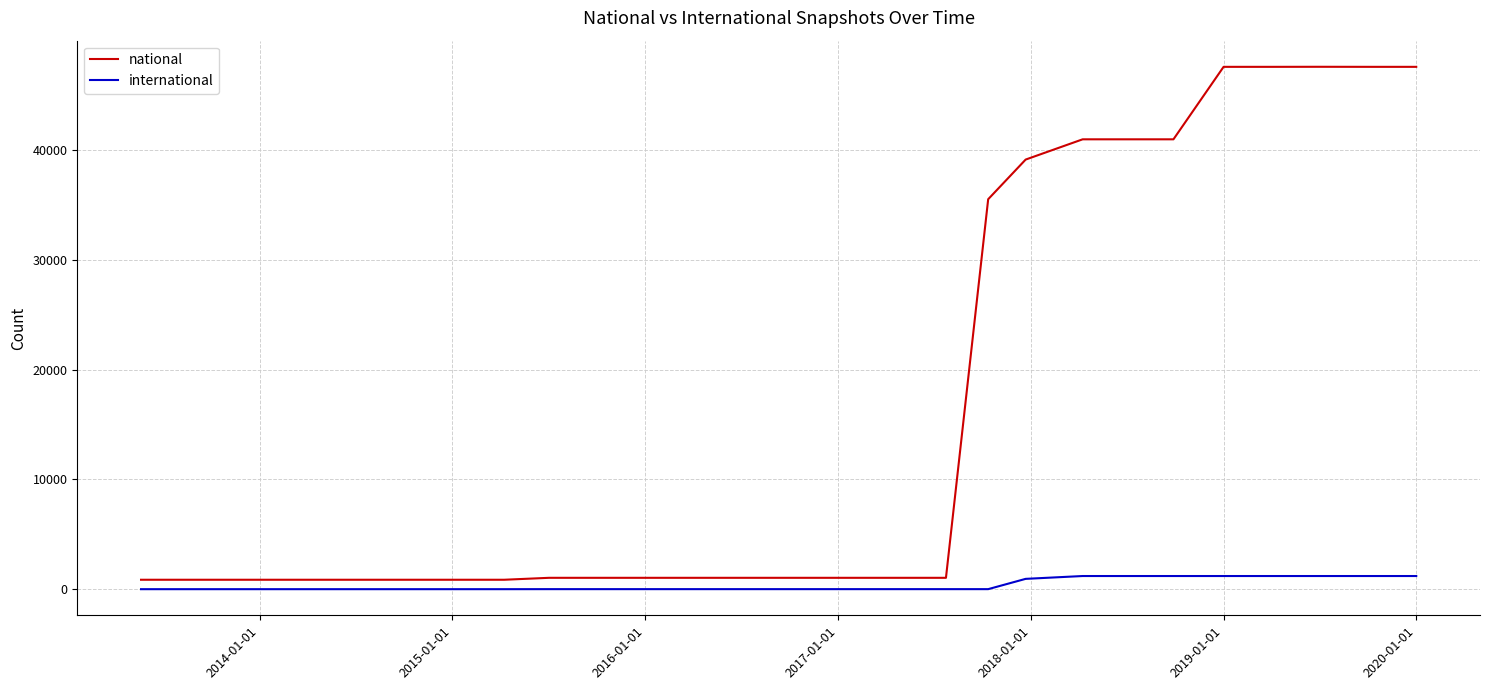

What is the average value of the national series?

16725